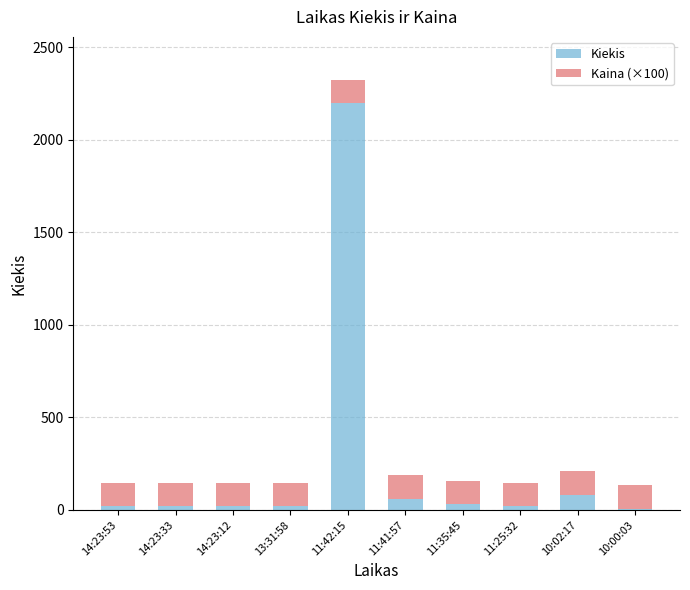

At which category is the sum across all series the highest?

11:42:15